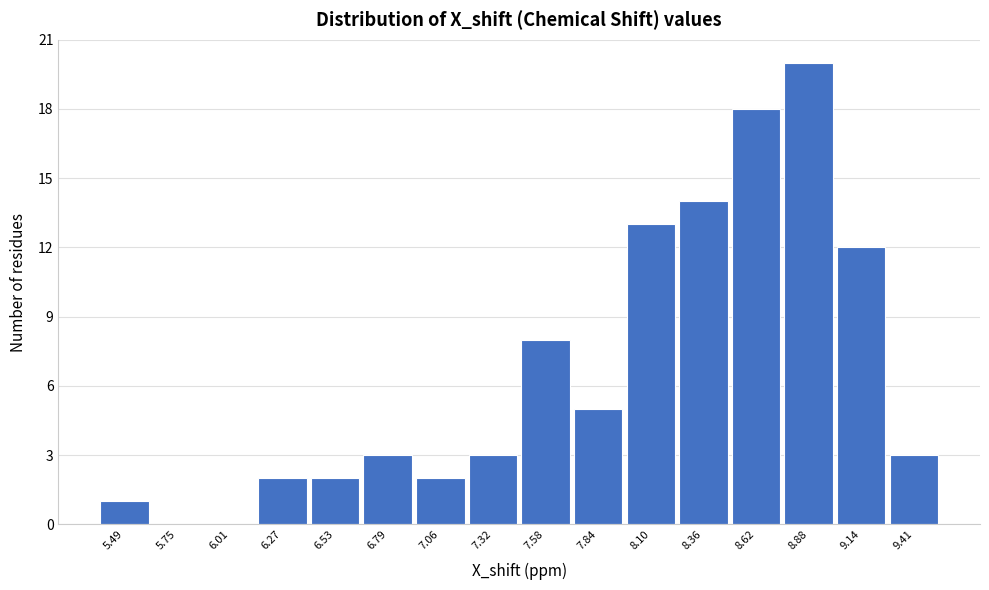

Reading left to right, list every bar in this chart as the range it spans on the x-axis followed by its height. Neither the bar edges nor the heights are printed on the chart, so give them approximately, as read against the axes.

5.35 to 5.60: 1
5.60 to 5.90: 0
5.90 to 6.15: 0
6.15 to 6.40: 2
6.40 to 6.65: 2
6.65 to 6.90: 3
6.90 to 7.20: 2
7.20 to 7.45: 3
7.45 to 7.70: 8
7.70 to 7.95: 5
7.95 to 8.25: 13
8.25 to 8.50: 14
8.50 to 8.75: 18
8.75 to 9.00: 20
9.00 to 9.25: 12
9.25 to 9.55: 3